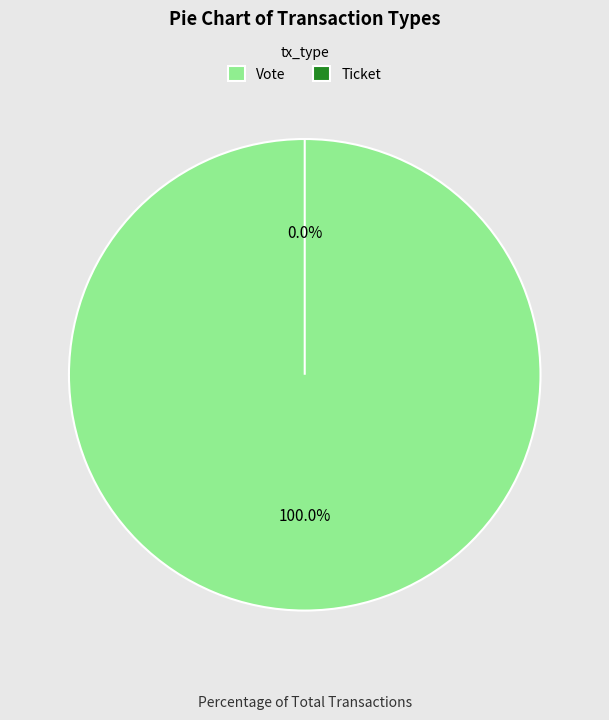

Which has a higher value, Ticket or Vote?

Vote